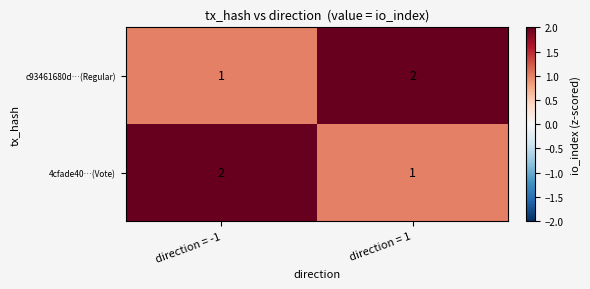

Rank the series at direction = 1 from highest to lowest value.

c93461680d…(Regular), 4cfade40…(Vote)